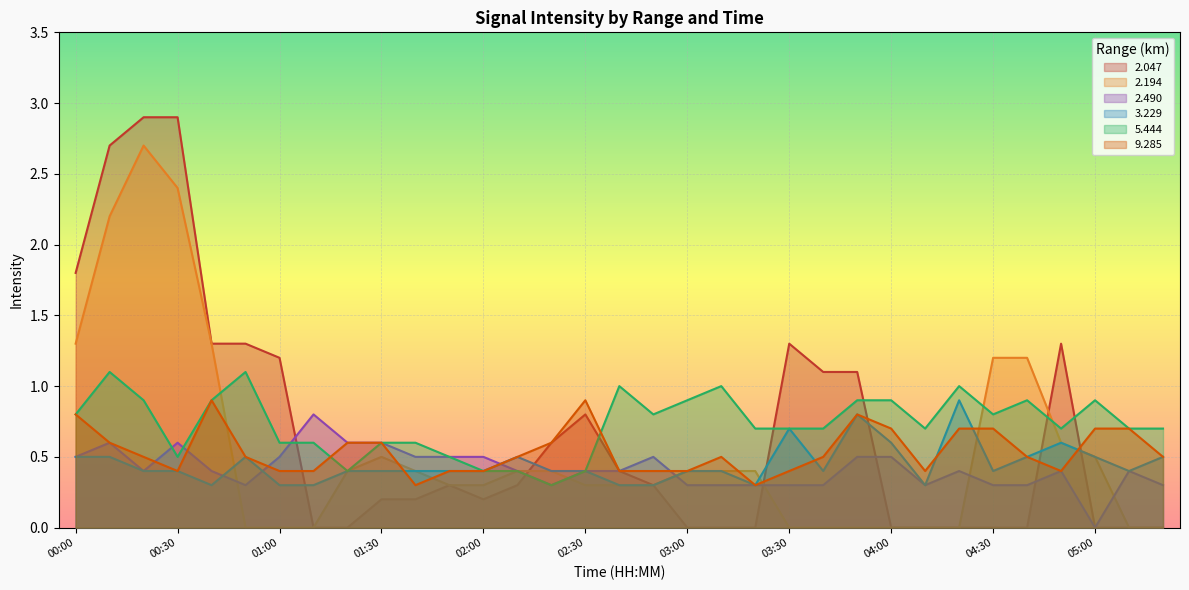

Rank the series at 01:00 from lowest to highest value.

2.194, 3.229, 9.285, 2.490, 5.444, 2.047